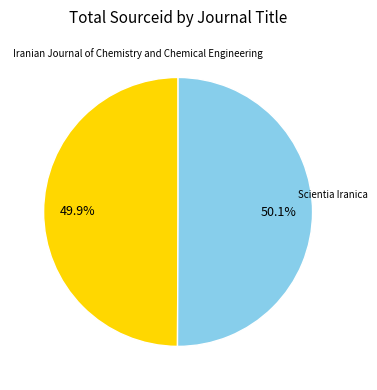

Is there any slice that represents more than half of the pie?

Yes